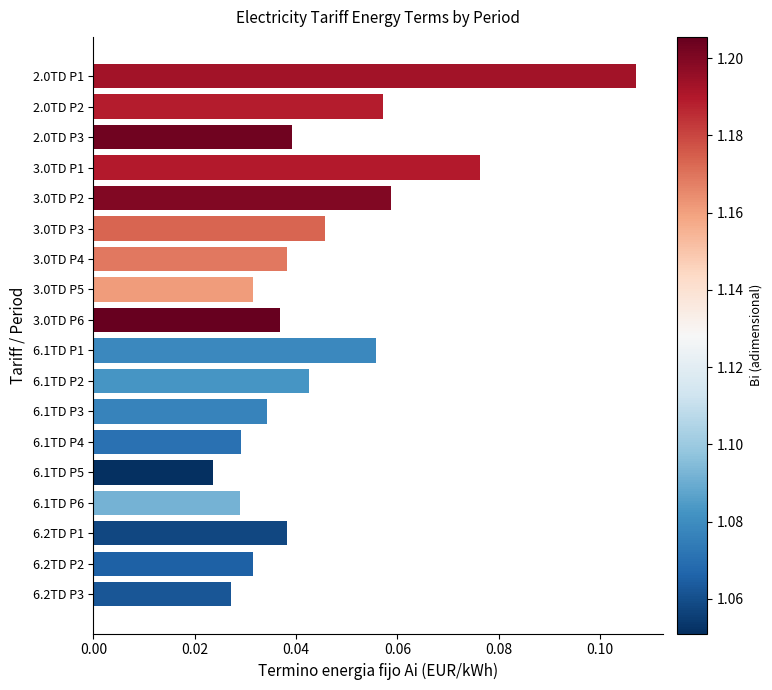

True or false: the data shows 0.1 at 2.0TD P2.

False